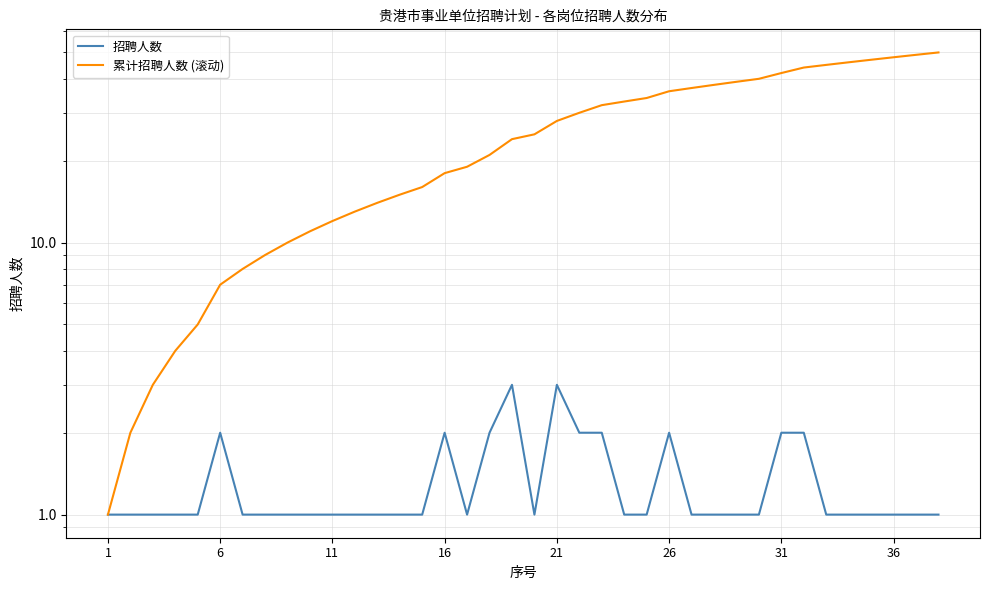

Which series has the largest range (max minus min)?

累计招聘人数 (滚动)